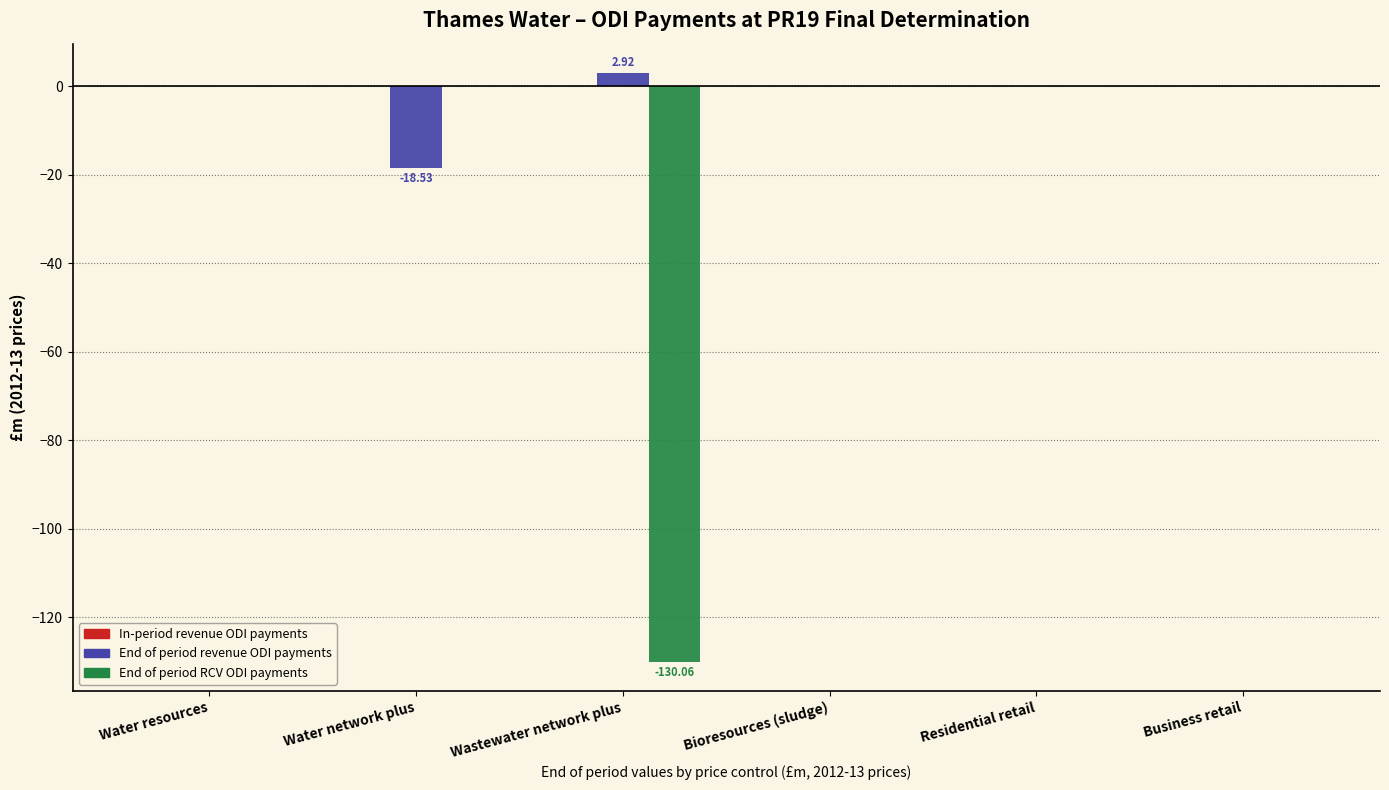

Which series has the largest total across all categories?

End of period revenue ODI payments